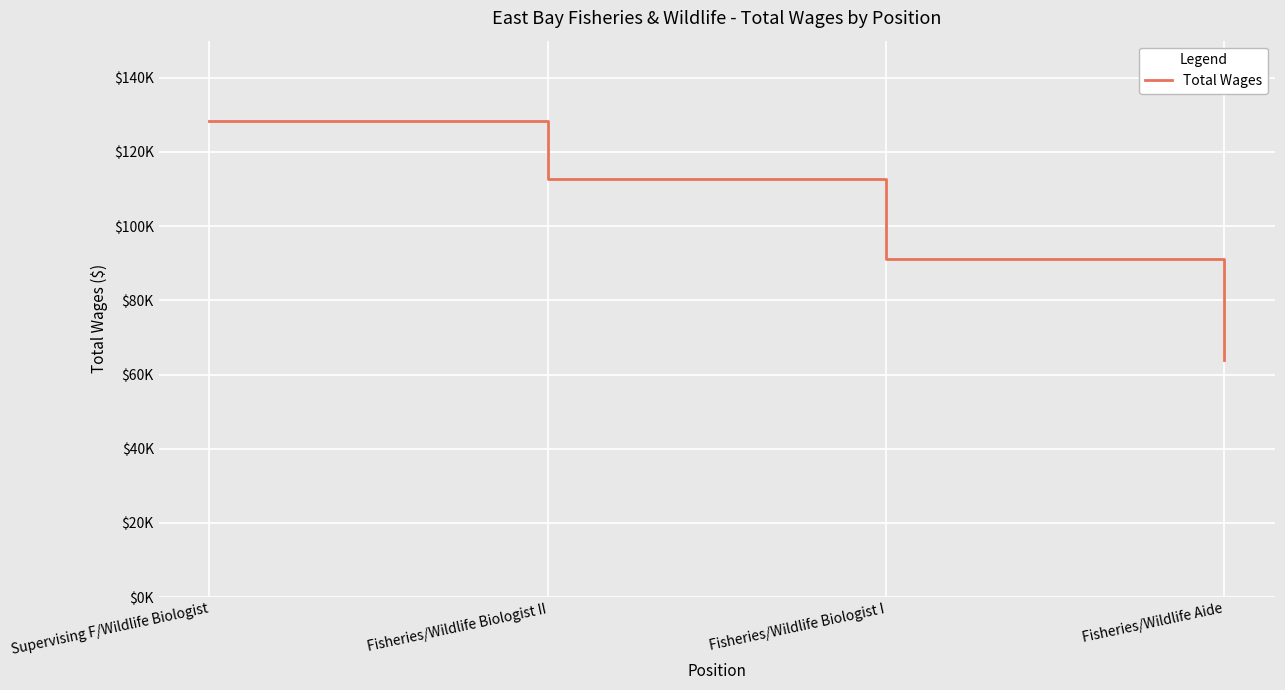

Rank the categories by value from highest to lowest.

Supervising F/Wildlife Biologist, Fisheries/Wildlife Biologist II, Fisheries/Wildlife Biologist I, Fisheries/Wildlife Aide